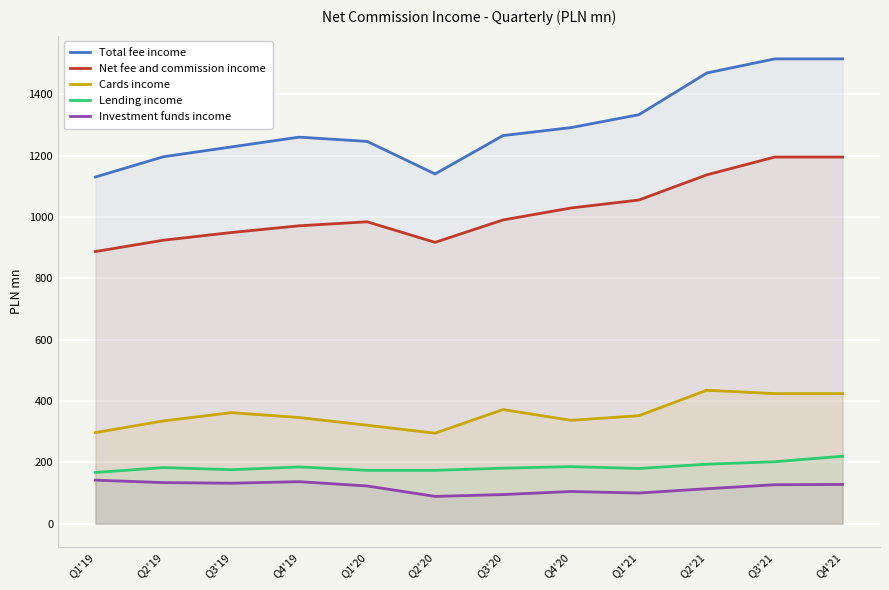

What is the difference between the maximum and minimum values in the Investment funds income series?

53